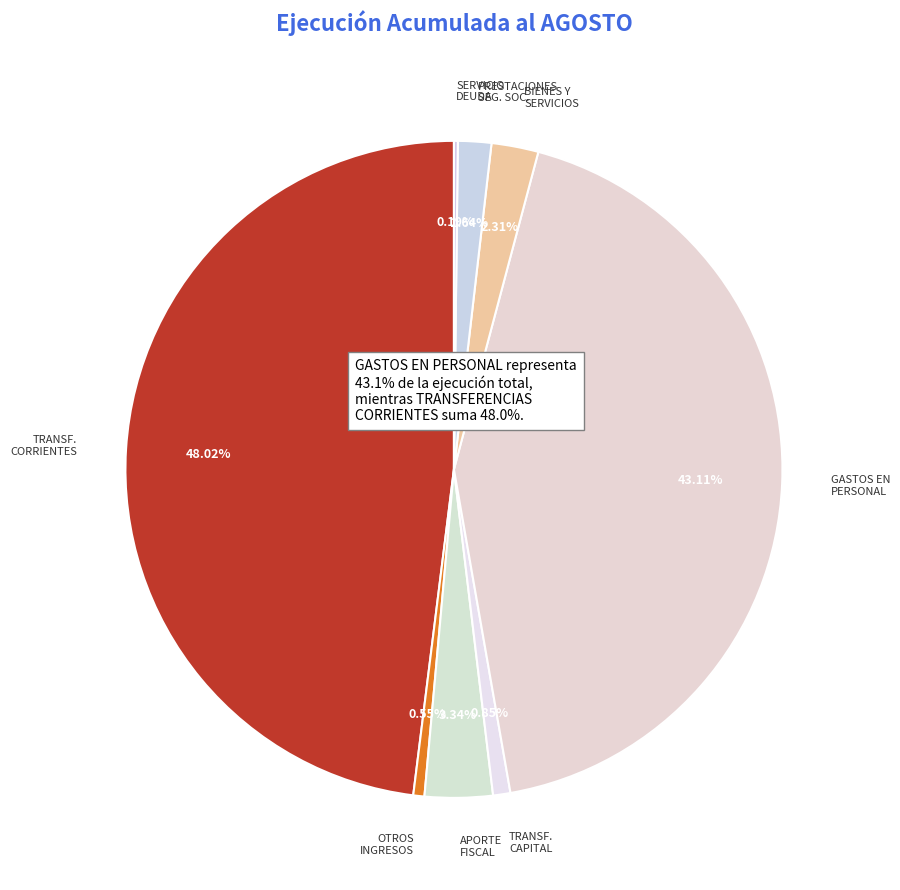

What is the change in value from OTROS INGRESOS CORRIENTES to GASTOS EN PERSONAL?

+19985294